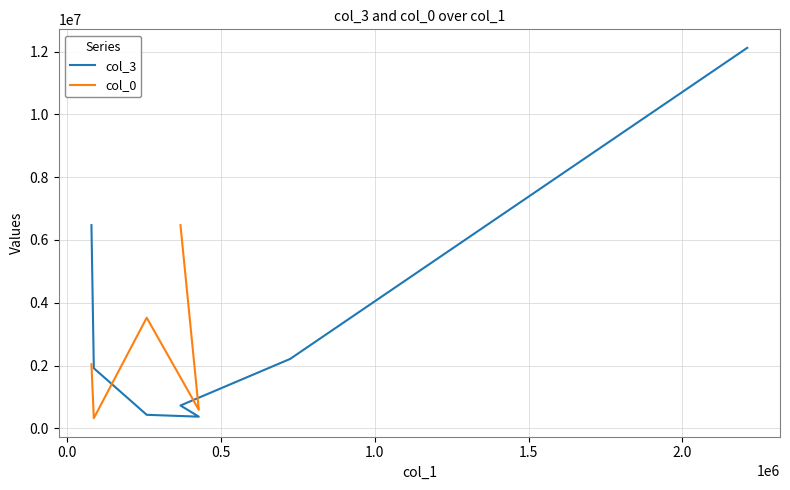

Which series has the largest total across all categories?

col_3